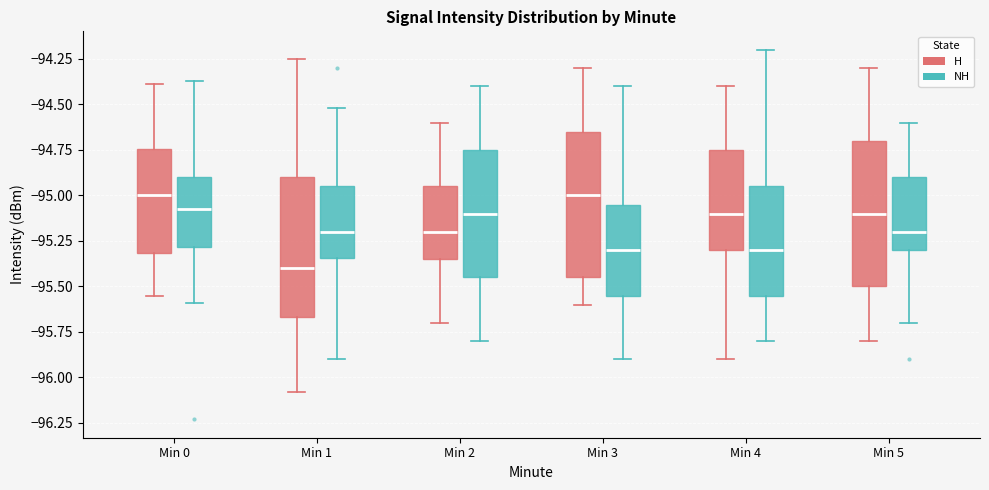

Reading left to right, read every box against the y-axis: the position of its median line, the range the box covers, and the ends of its whiskers. The values are not printed on the chart, so give them approximately, as read against the axis.

Min 0 (H): median -95.00, box -95.30 to -94.75, whiskers -95.55 to -94.40
Min 0 (NH): median -95.05, box -95.30 to -94.90, whiskers -95.60 to -94.35
Min 1 (H): median -95.40, box -95.65 to -94.90, whiskers -96.10 to -94.25
Min 1 (NH): median -95.20, box -95.35 to -94.95, whiskers -95.90 to -94.50
Min 2 (H): median -95.20, box -95.35 to -94.95, whiskers -95.70 to -94.60
Min 2 (NH): median -95.10, box -95.45 to -94.75, whiskers -95.80 to -94.40
Min 3 (H): median -95.00, box -95.45 to -94.65, whiskers -95.60 to -94.30
Min 3 (NH): median -95.30, box -95.55 to -95.05, whiskers -95.90 to -94.40
Min 4 (H): median -95.10, box -95.30 to -94.75, whiskers -95.90 to -94.40
Min 4 (NH): median -95.30, box -95.55 to -94.95, whiskers -95.80 to -94.20
Min 5 (H): median -95.10, box -95.50 to -94.70, whiskers -95.80 to -94.30
Min 5 (NH): median -95.20, box -95.30 to -94.90, whiskers -95.70 to -94.60